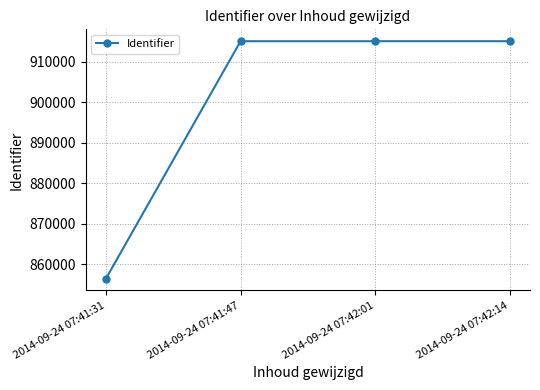

True or false: the data shows 915008 at 2014-09-24 07:42:01.

True